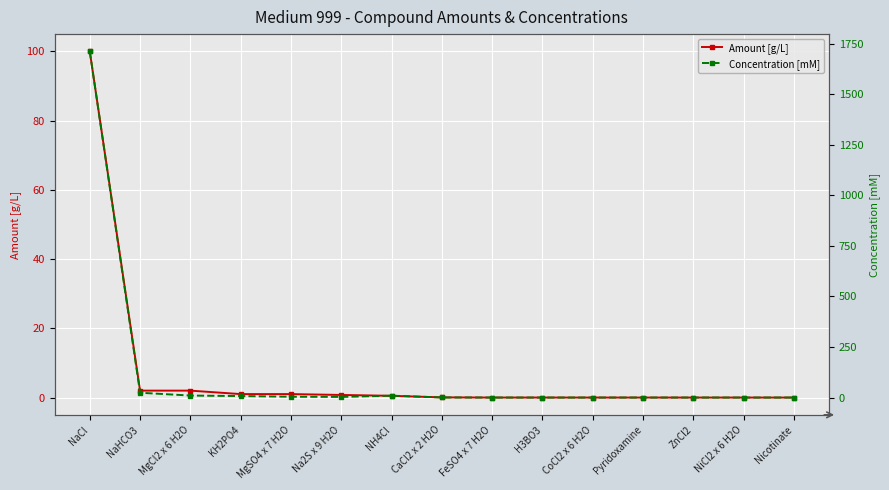

True or false: Concentration [mM] and Amount [g/L] intersect in this chart.

False